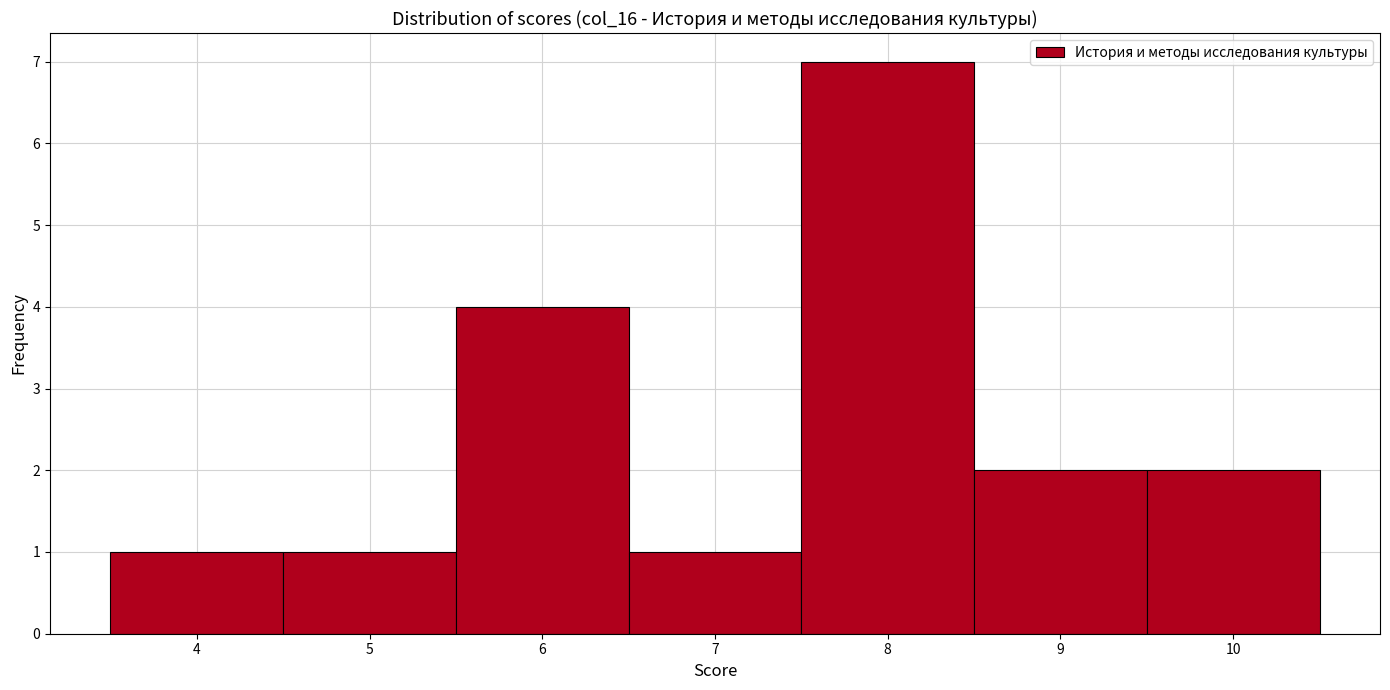

Which range on the x-axis has the tallest bar?

7.5 to 8.5